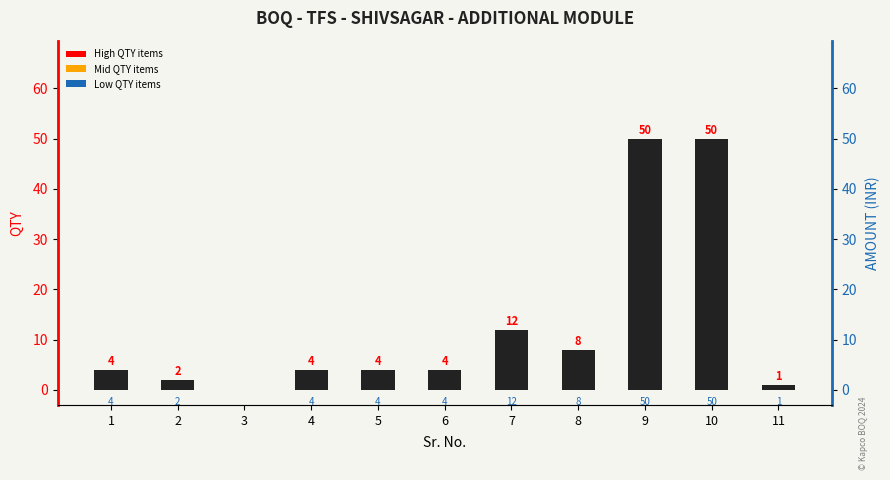

Reading left to right, what are all the values shown in this chart?

4	2	0	4	4	4	12	8	50	50	1